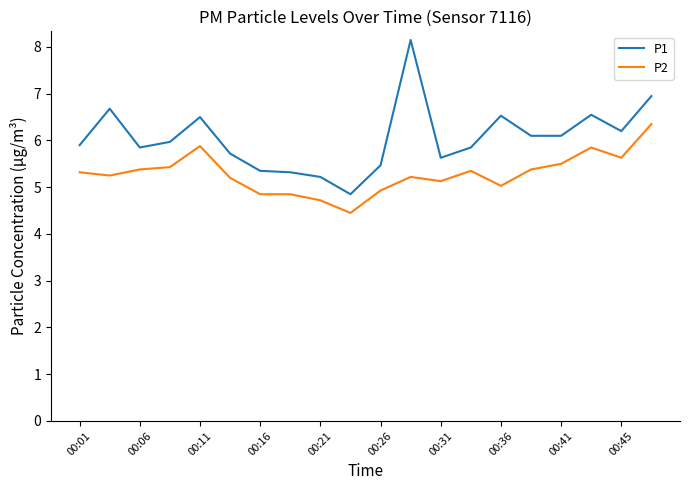

What is the smallest value displayed?

4.5